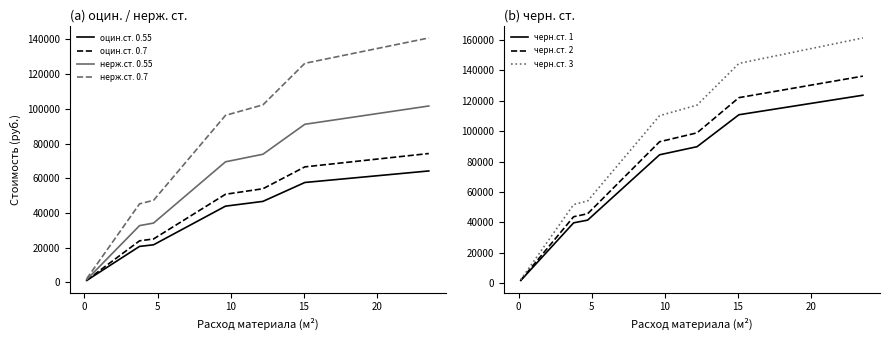

How many values in the нерж.ст. 0.7 series are below 29087?

10